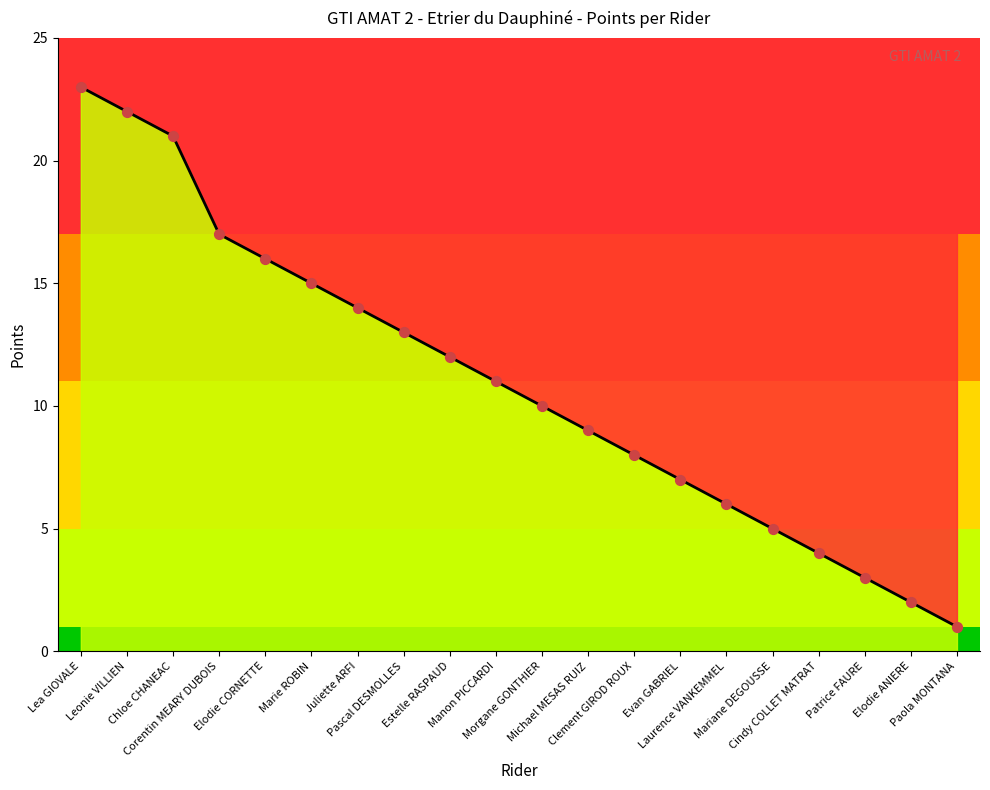

What is the change in value from Lea GIOVALE to Manon PICCARDI?

-12